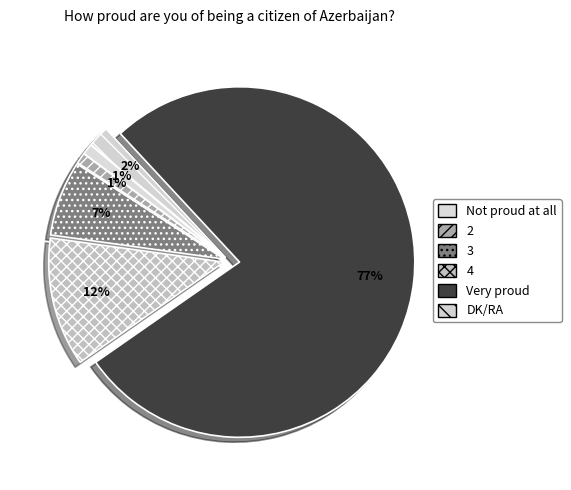

To the nearest percent, what percentage of the pie is 2?

1%